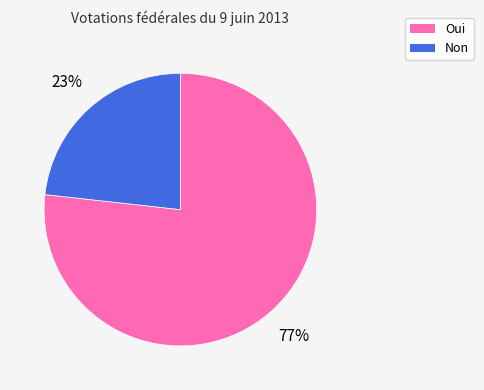

Is Oui the majority of the pie?

Yes